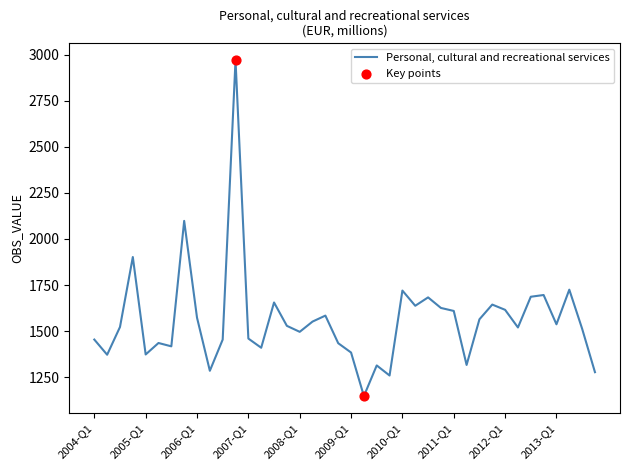

What is the smallest value displayed?

1147.1